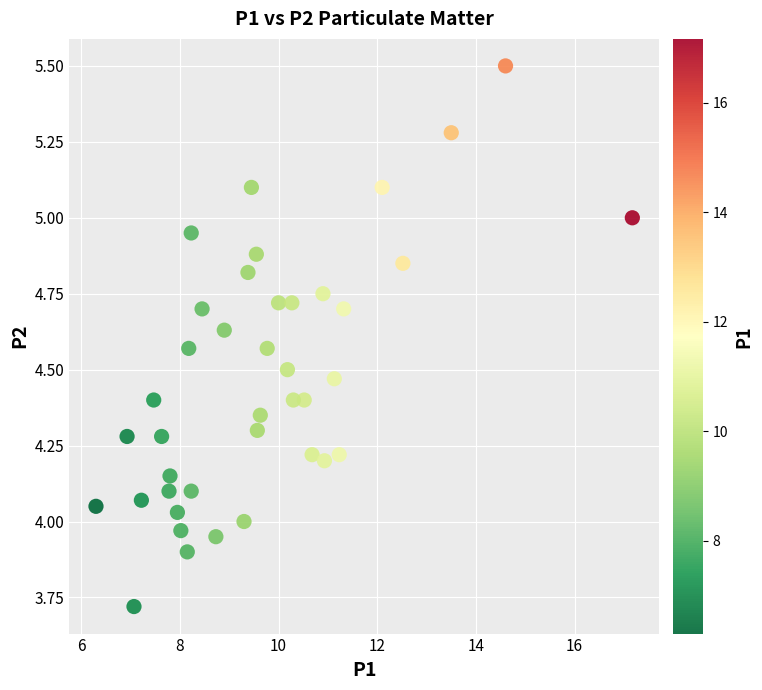

What is the range of X values (max minus min)?

10.9